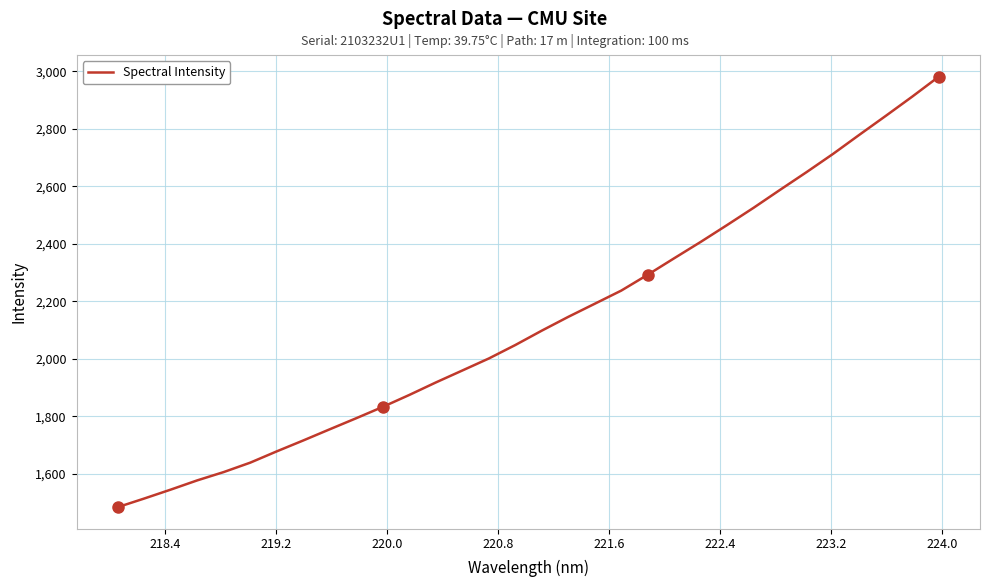

What is the difference between the maximum and minimum values?

1498.1